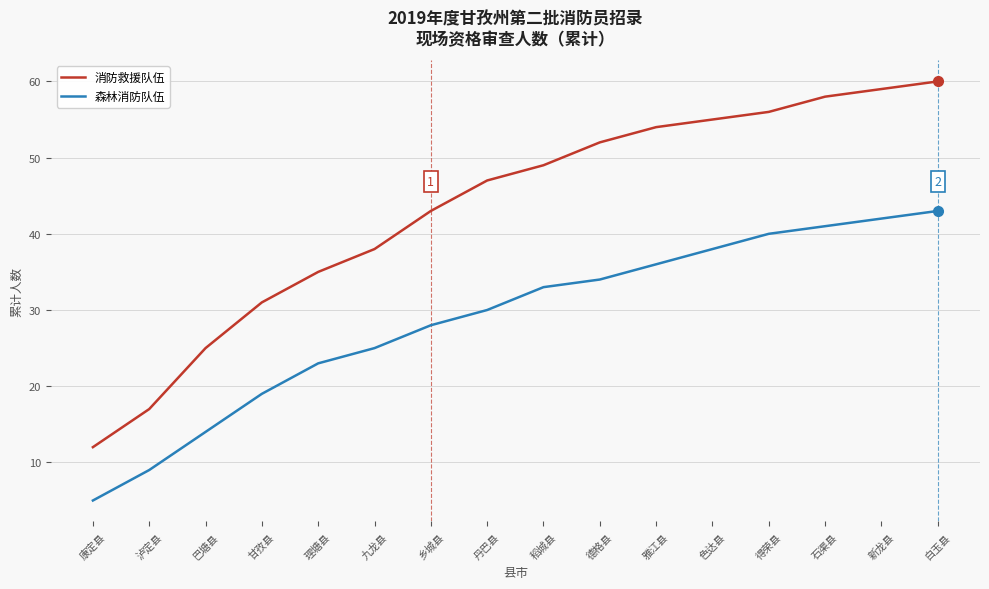

Reading left to right, what are all the values shown in this chart?

消防救援队伍: 康定县=12	泸定县=17	巴塘县=25	甘孜县=31	理塘县=35	九龙县=38	乡城县=43	丹巴县=47	稻城县=49	德格县=52	雅江县=54	色达县=55	得荣县=56	石渠县=58	新龙县=59	白玉县=60
森林消防队伍: 康定县=5	泸定县=9	巴塘县=14	甘孜县=19	理塘县=23	九龙县=25	乡城县=28	丹巴县=30	稻城县=33	德格县=34	雅江县=36	色达县=38	得荣县=40	石渠县=41	新龙县=42	白玉县=43